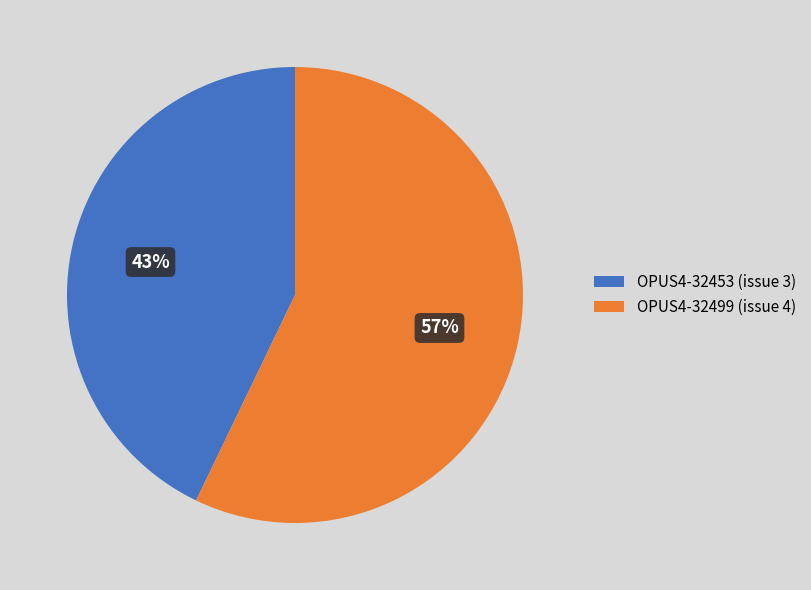

Is it true that OPUS4-32453 is 43% of the pie?

True